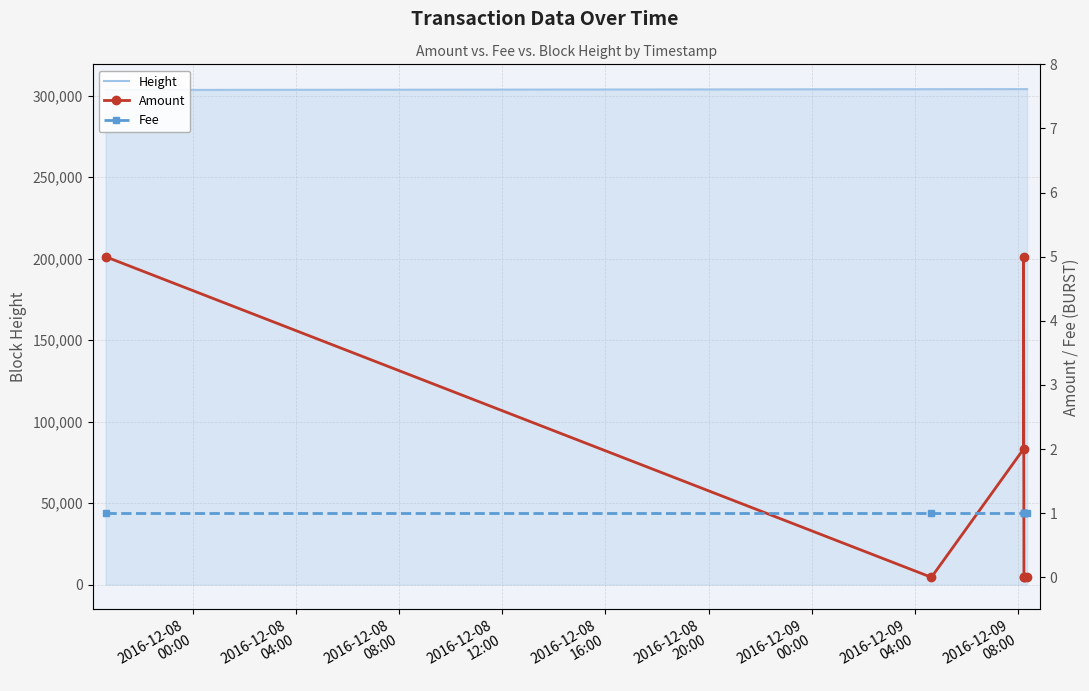

Which category has the lowest value in the Fee series?

2016-12-08
00:00